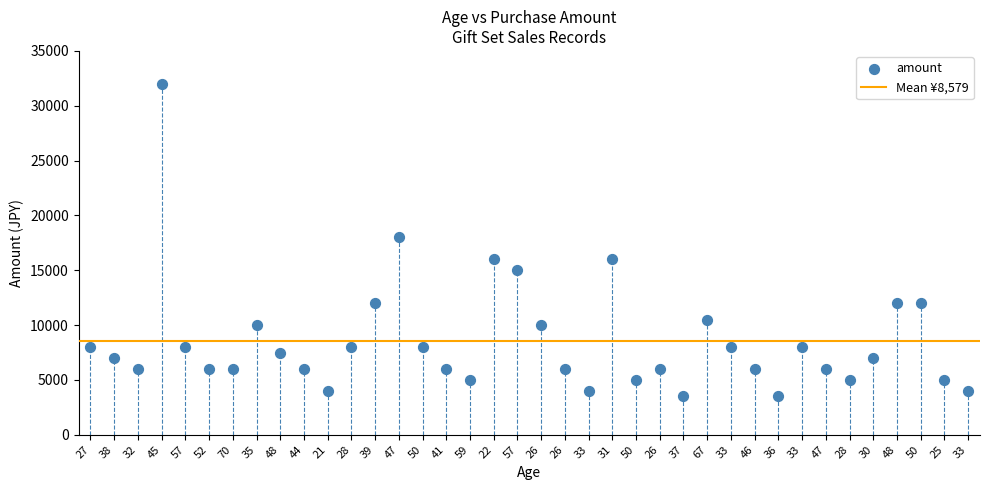

What is the range of Y values (max minus min)?

28500